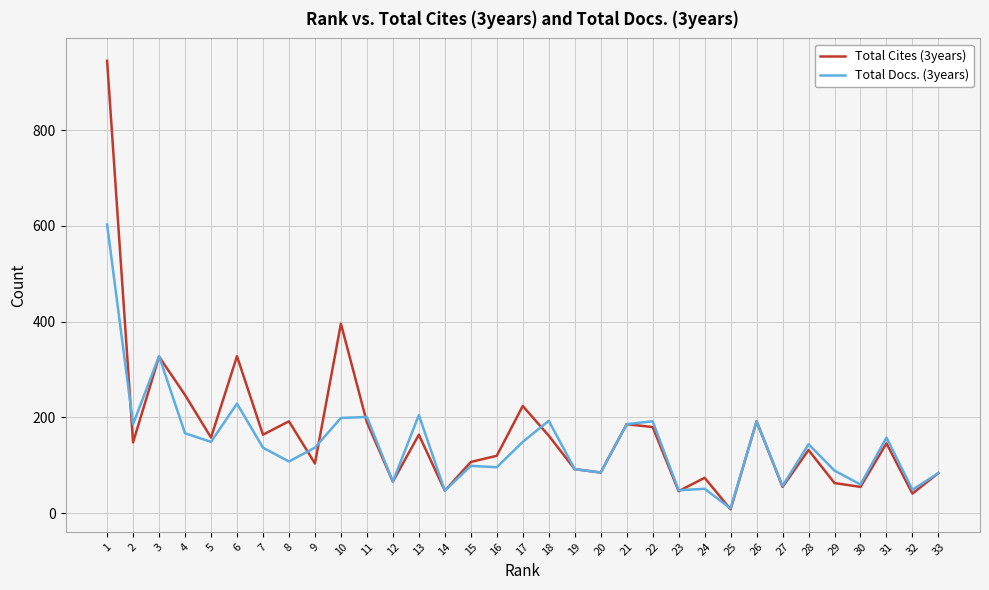

What is the maximum value for Total Cites (3years)?

945